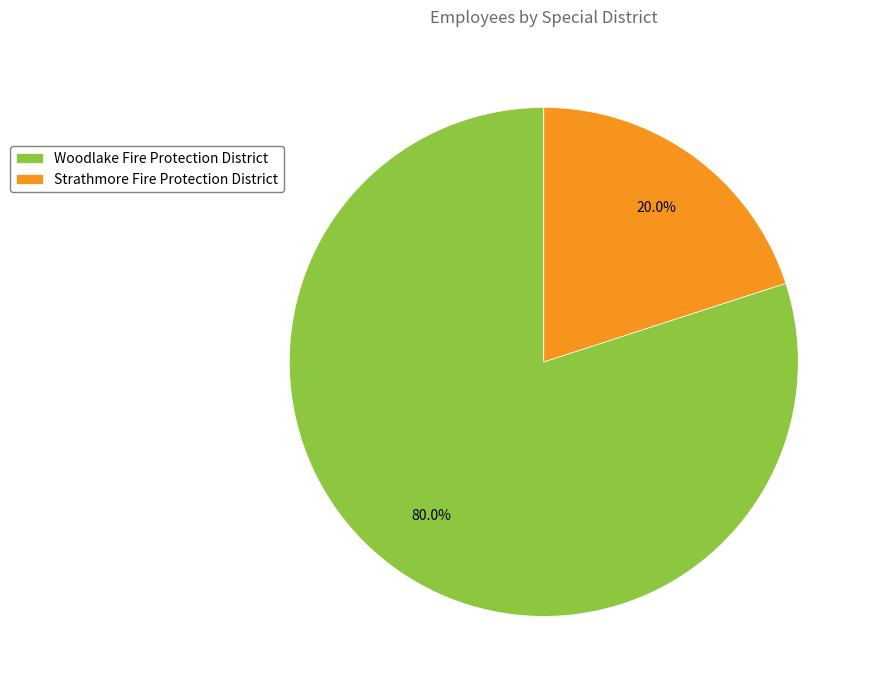

The Woodlake Fire Protection District slice represents 87% of the pie. True or false?

False